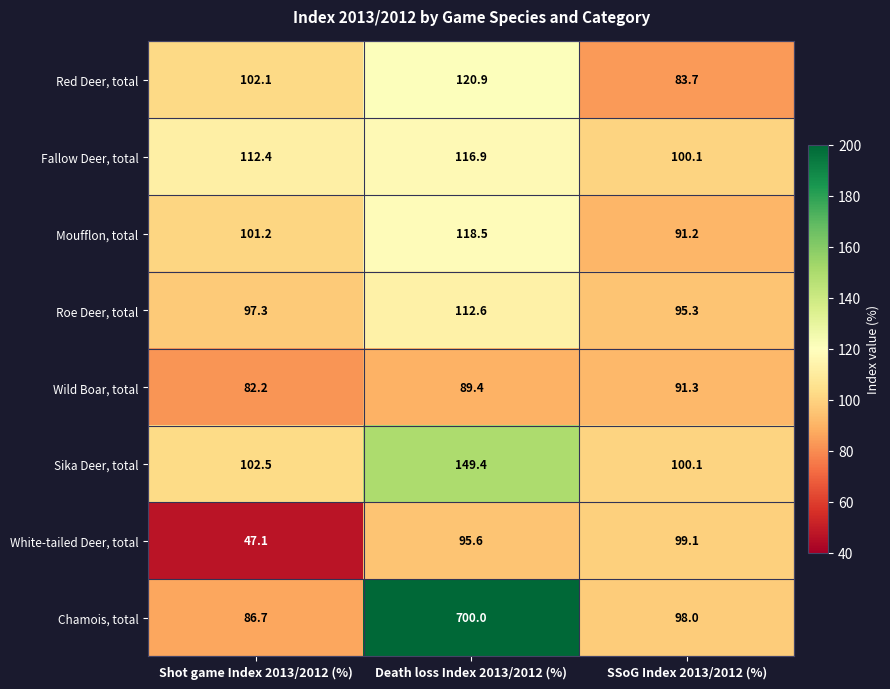

How many categories are shown in the chart?

3